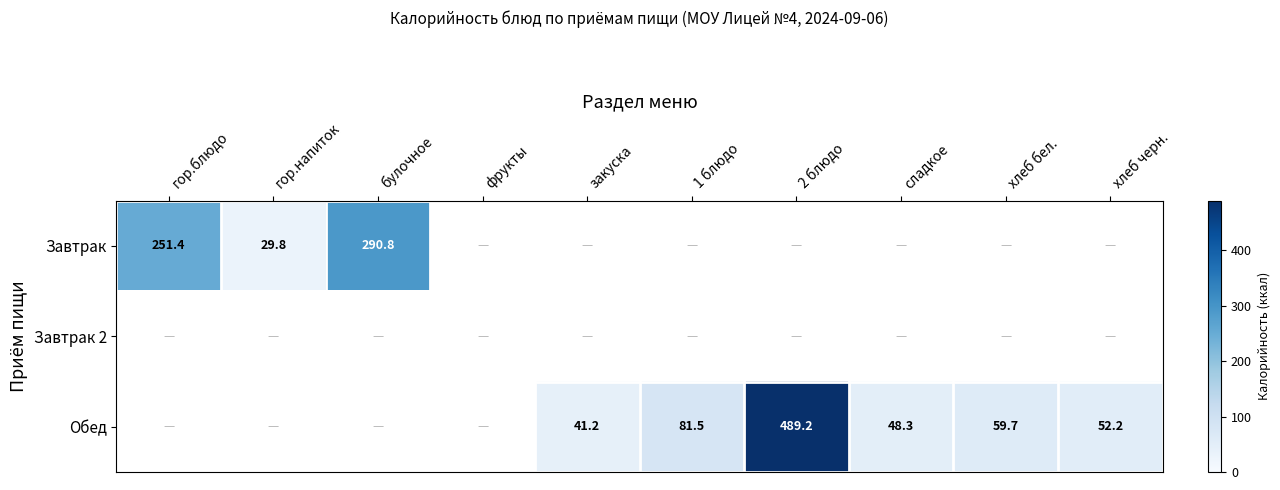

At which label does Завтрак reach its peak?

булочное